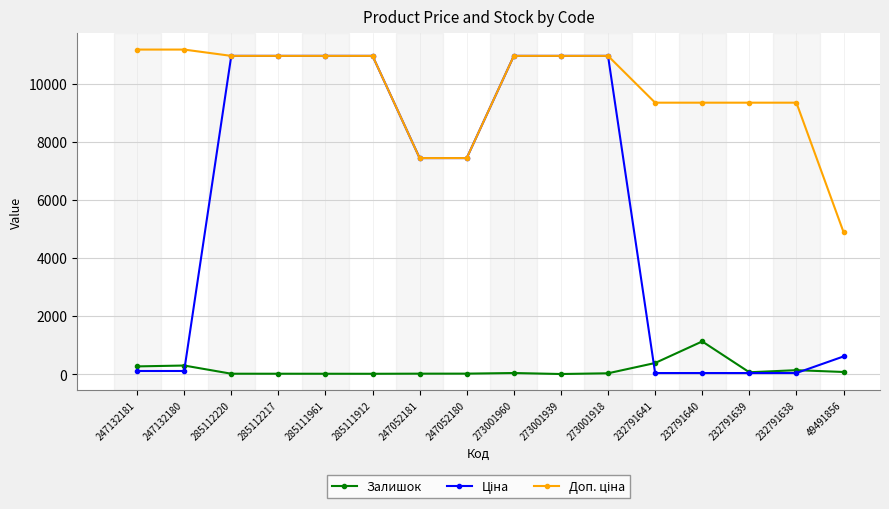

At how many categories does at least one series exceed 6238?

15